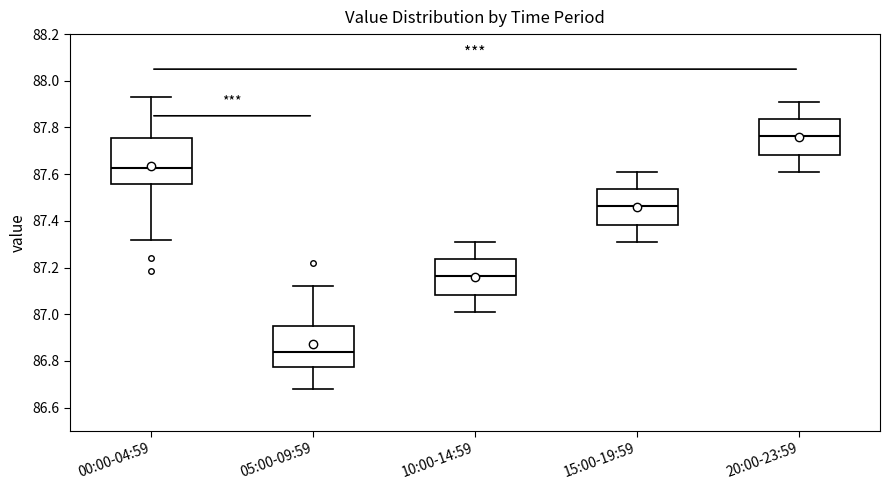

Which box has the lowest median line?

05:00-09:59